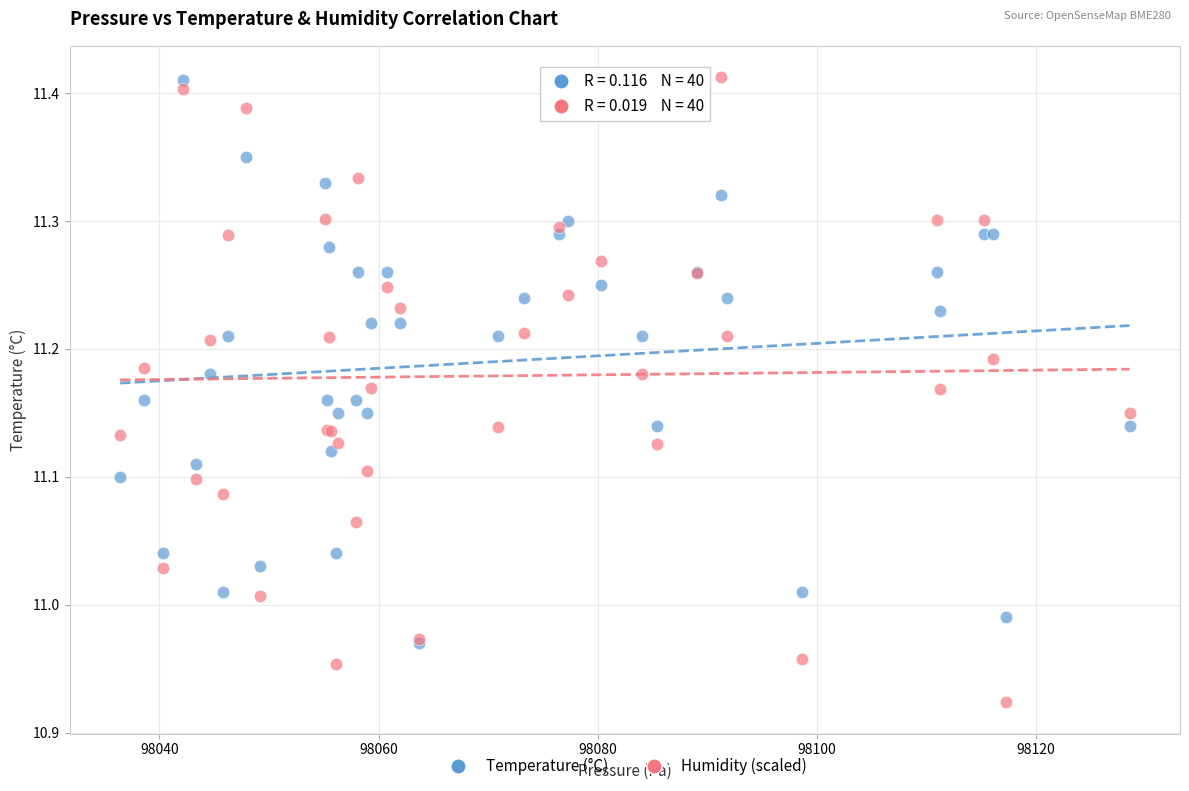

Which series has the widest spread of Y values?

Humidity (scaled)